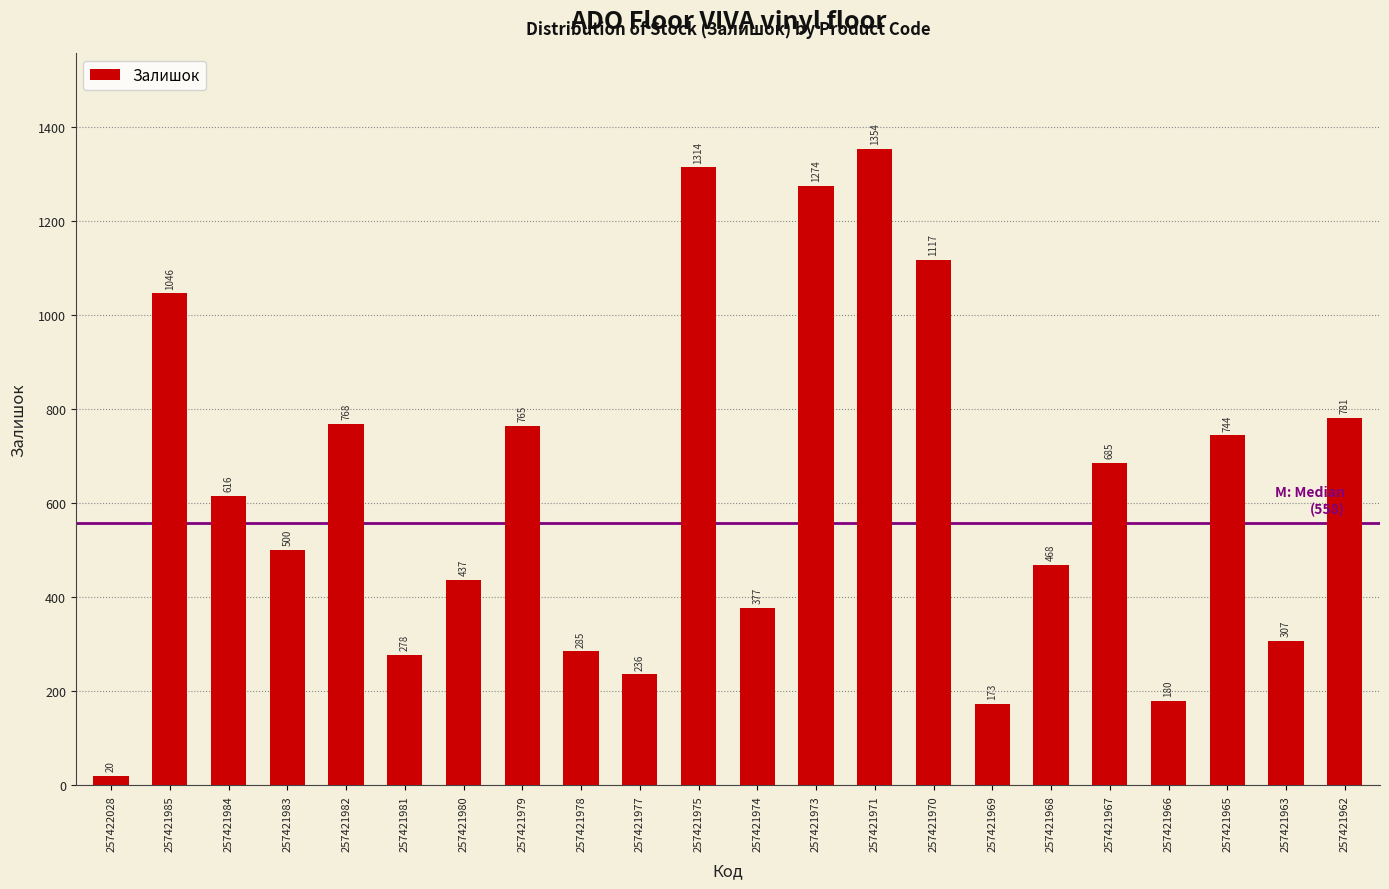

Reading right to left, what are all the values shown in this chart?

781	307	744	180	685	468	173	1117	1354	1274	377	1314	236	285	765	437	278	768	500	616	1046	20